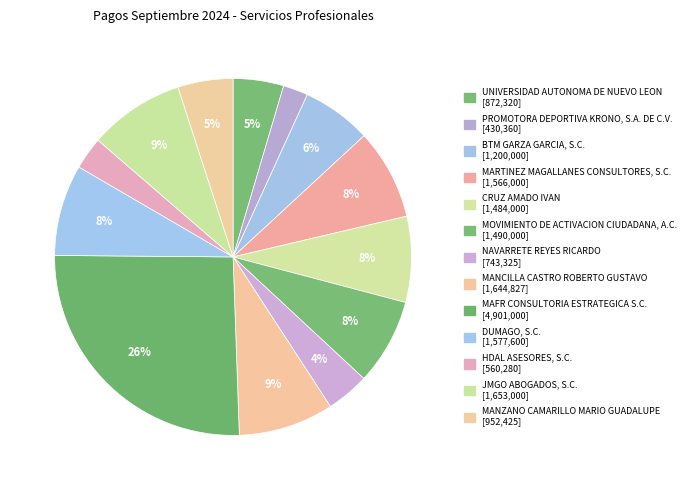

What percentage is NOT represented by MAFR CONSULTORIA ESTRATEGICA S.C.?

74.3%